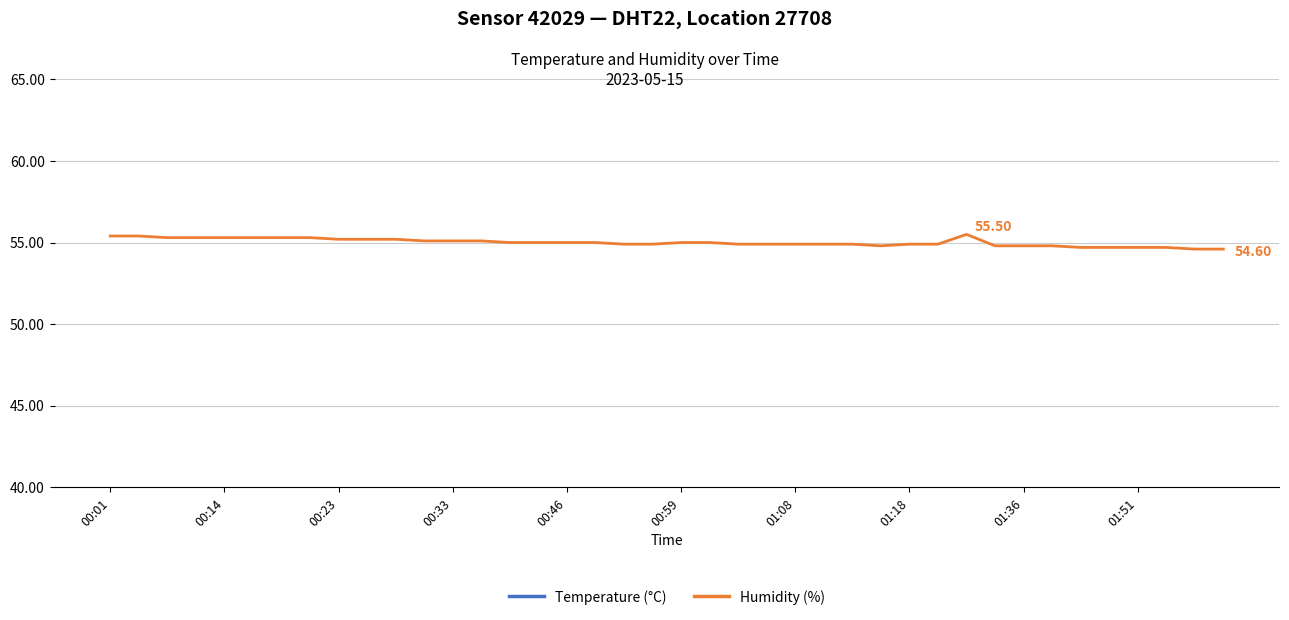

True or false: Temperature (°C) has a value of 7.5 at 30.

False